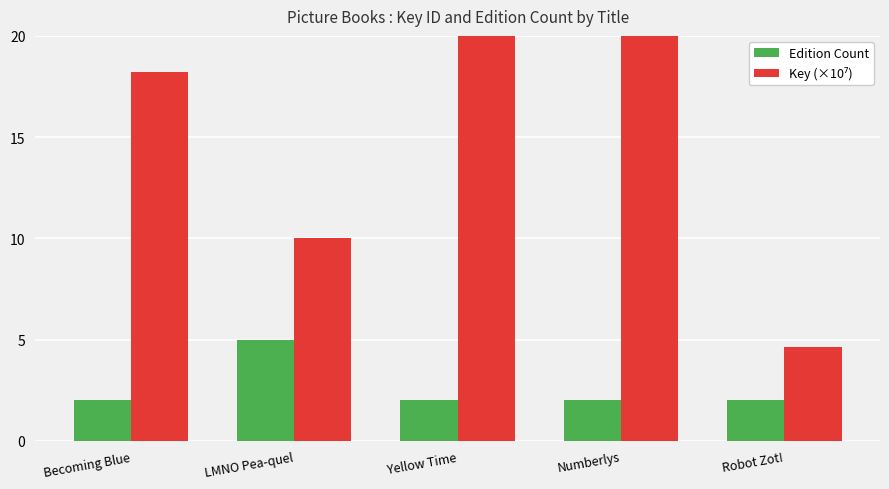

Reading left to right, what are all the values shown in this chart?

Edition Count: Becoming Blue=2.0	LMNO Pea-quel=5.0	Yellow Time=2.0	Numberlys=2.0	Robot Zot!=2.0
Key (×10⁷): Becoming Blue=18.2	LMNO Pea-quel=10.0	Yellow Time=47.4	Numberlys=40.6	Robot Zot!=4.7